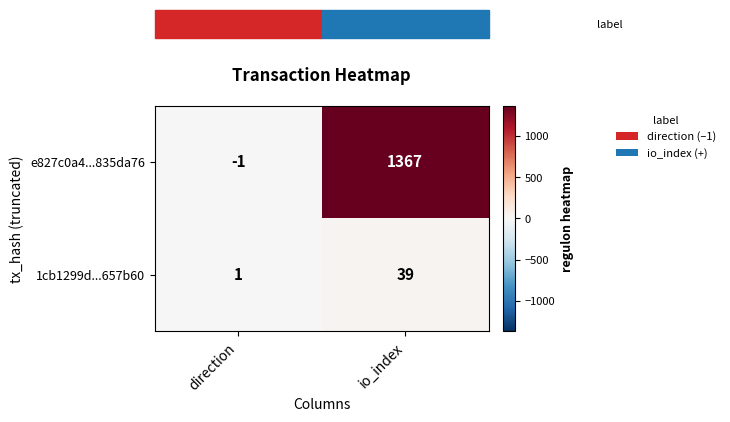

Read the e827c0a4...835da76 value at io_index, to the nearest 100.

1400